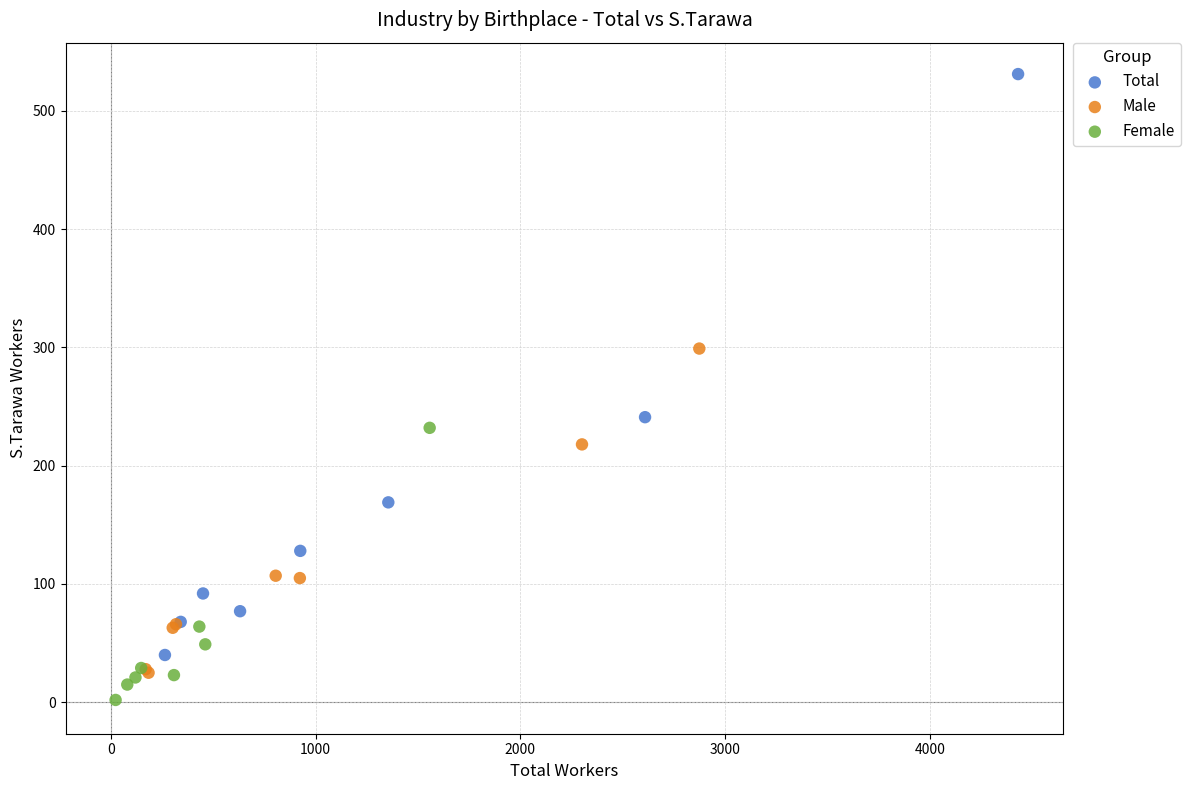

Which series contains the lowest Y value?

Female